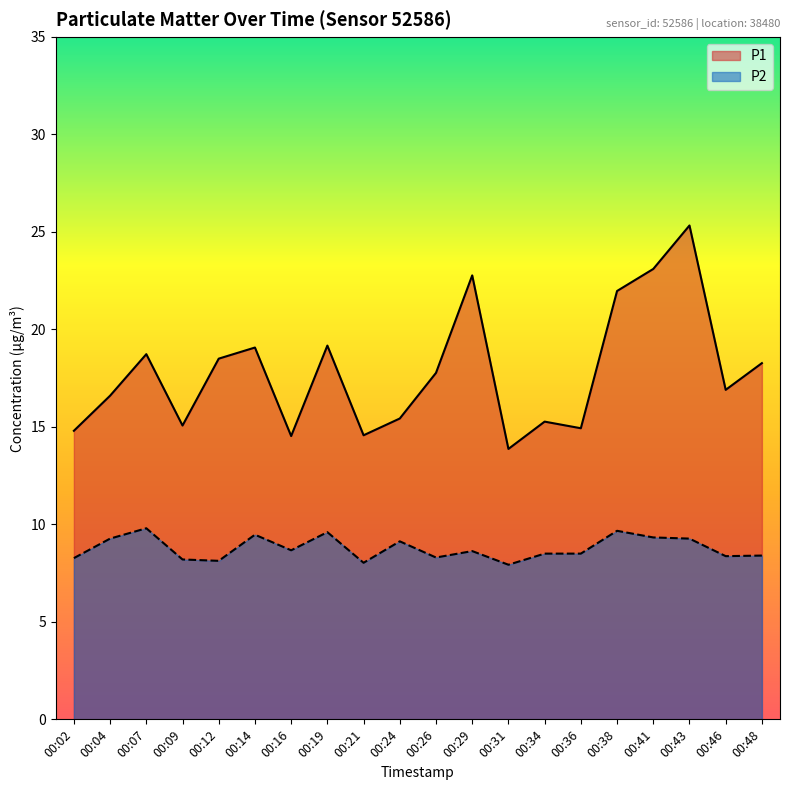

Reading left to right, what are all the values shown in this chart?

P1: 00:02=14.8	00:04=16.6	00:07=18.7	00:09=15.1	00:12=18.5	00:14=19.1	00:16=14.5	00:19=19.2	00:21=14.6	00:24=15.4	00:26=17.8	00:29=22.8	00:31=13.9	00:34=15.3	00:36=14.9	00:38=22.0	00:41=23.1	00:43=25.3	00:46=16.9	00:48=18.3
P2: 00:02=8.3	00:04=9.3	00:07=9.8	00:09=8.2	00:12=8.1	00:14=9.5	00:16=8.7	00:19=9.6	00:21=8.0	00:24=9.1	00:26=8.3	00:29=8.6	00:31=7.9	00:34=8.5	00:36=8.5	00:38=9.7	00:41=9.3	00:43=9.3	00:46=8.4	00:48=8.4